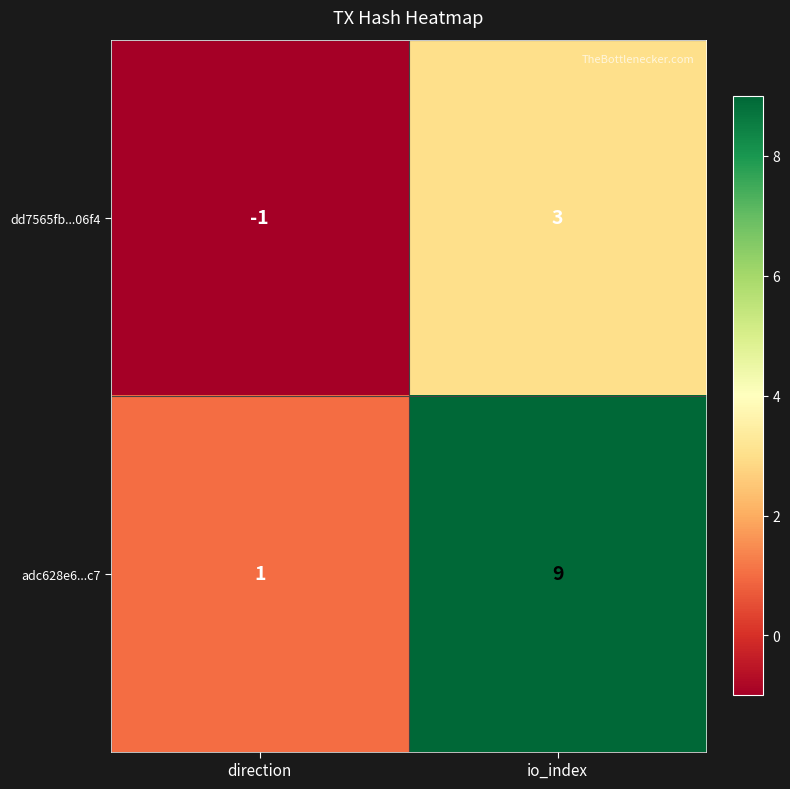

Which category has the highest value across all series?

io_index